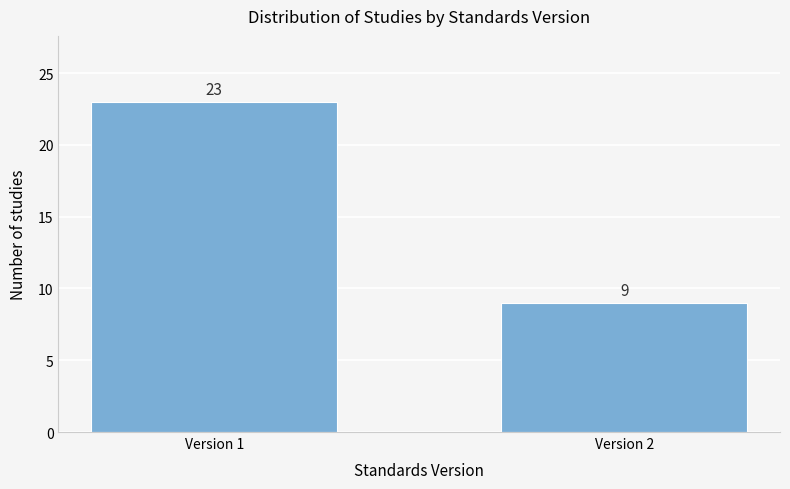

Reading left to right, what are all the values shown in this chart?

Version 1=23	Version 2=9